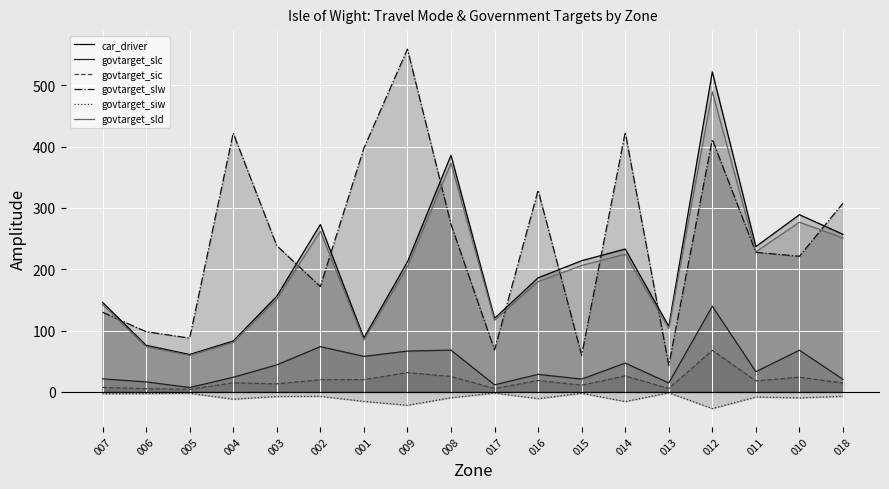

True or false: car_driver and govtarget_slw cross at least once.

True